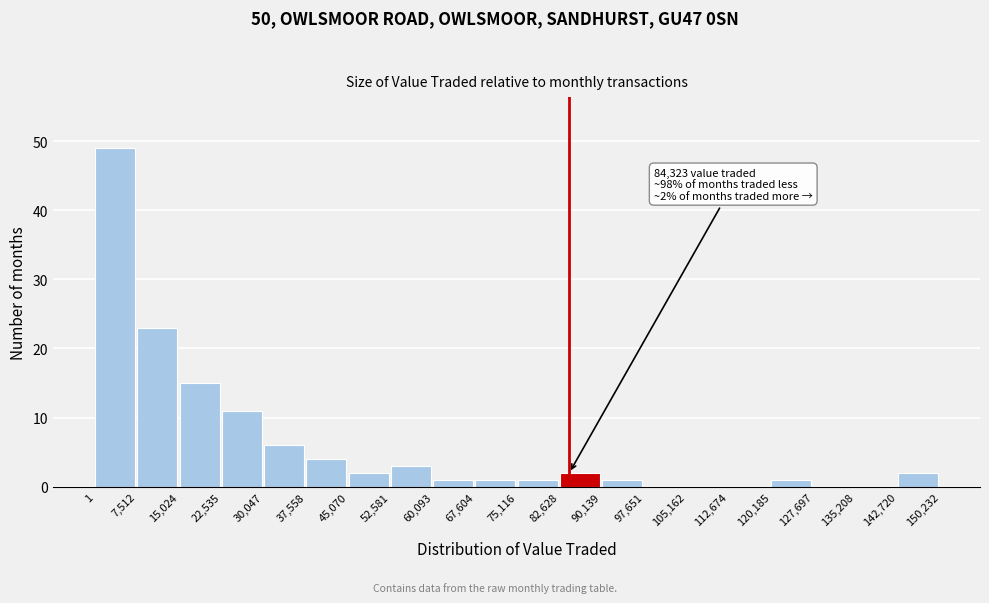

Over which range of the x-axis is the bar tallest?

1 to 7,512